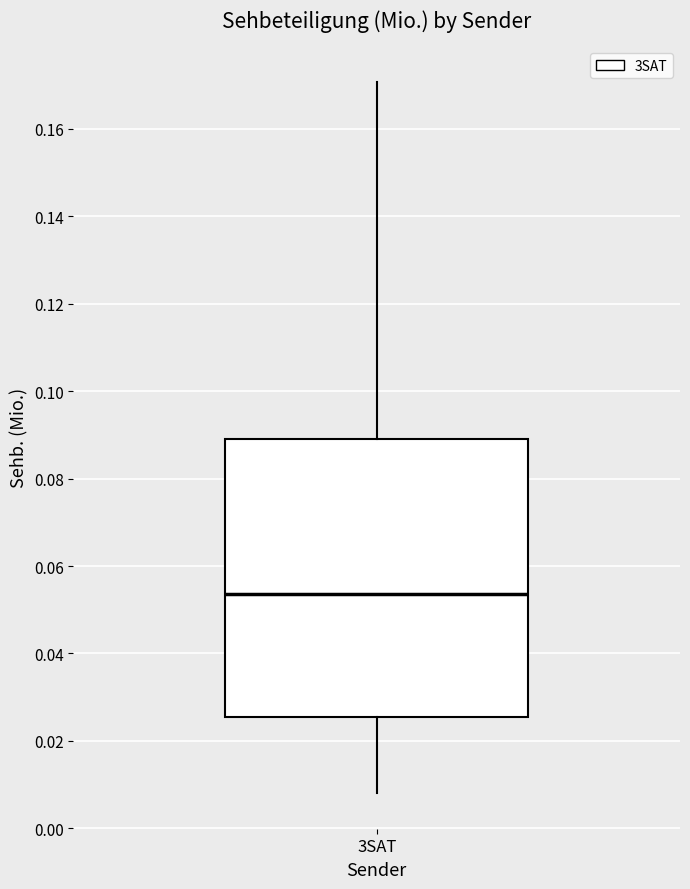

Transcribe this box plot: give where the median line is, the range the box spans, and where the two whiskers end, as read against the y-axis. The values are not printed on the chart, so give them approximately, as read against the axis.

median 0.054, box 0.026 to 0.088, whiskers 0.008 to 0.170